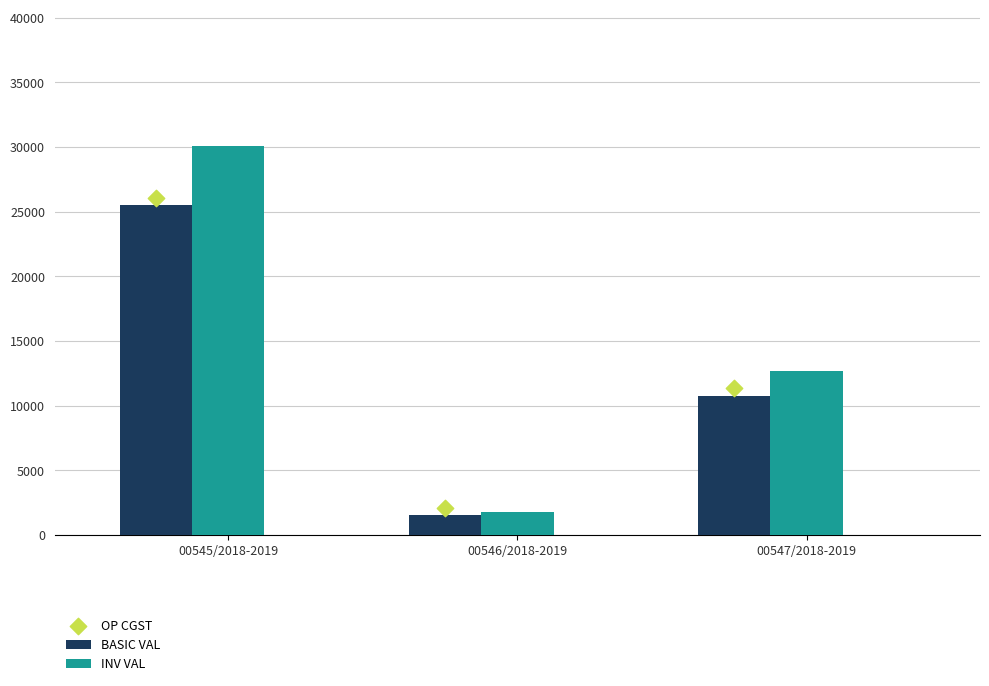

Which series reaches the minimum Y coordinate?

BASIC VAL